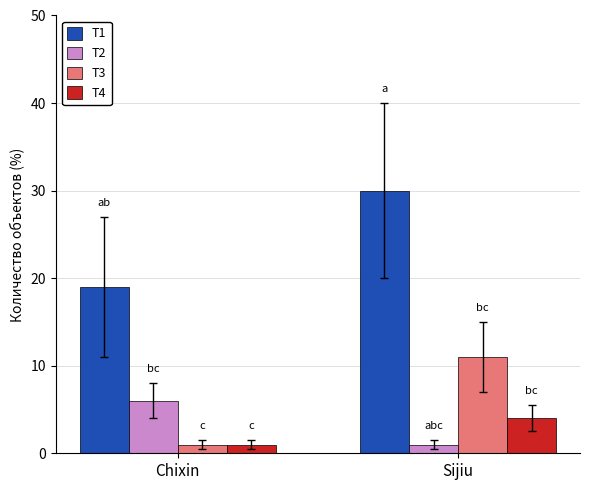

Which series has the largest total across all categories?

T1